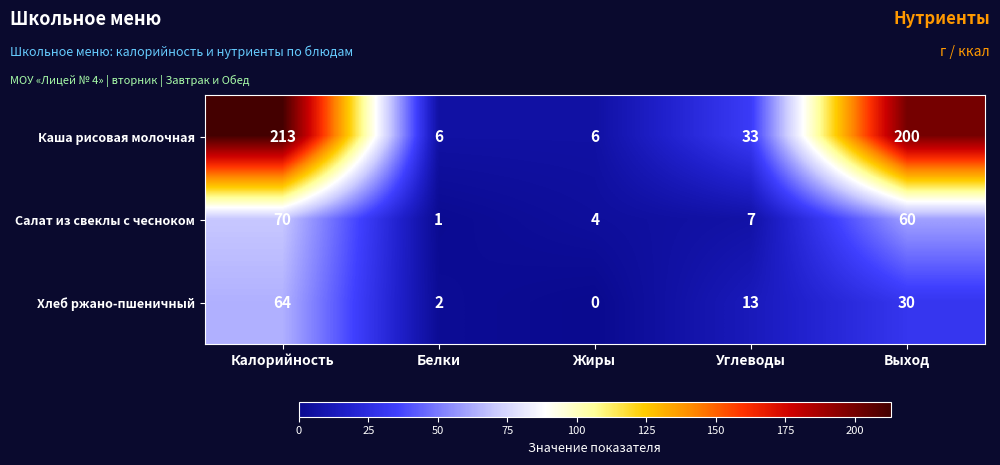

The Каша рисовая молочная series shows 287 at Выход. True or false?

False